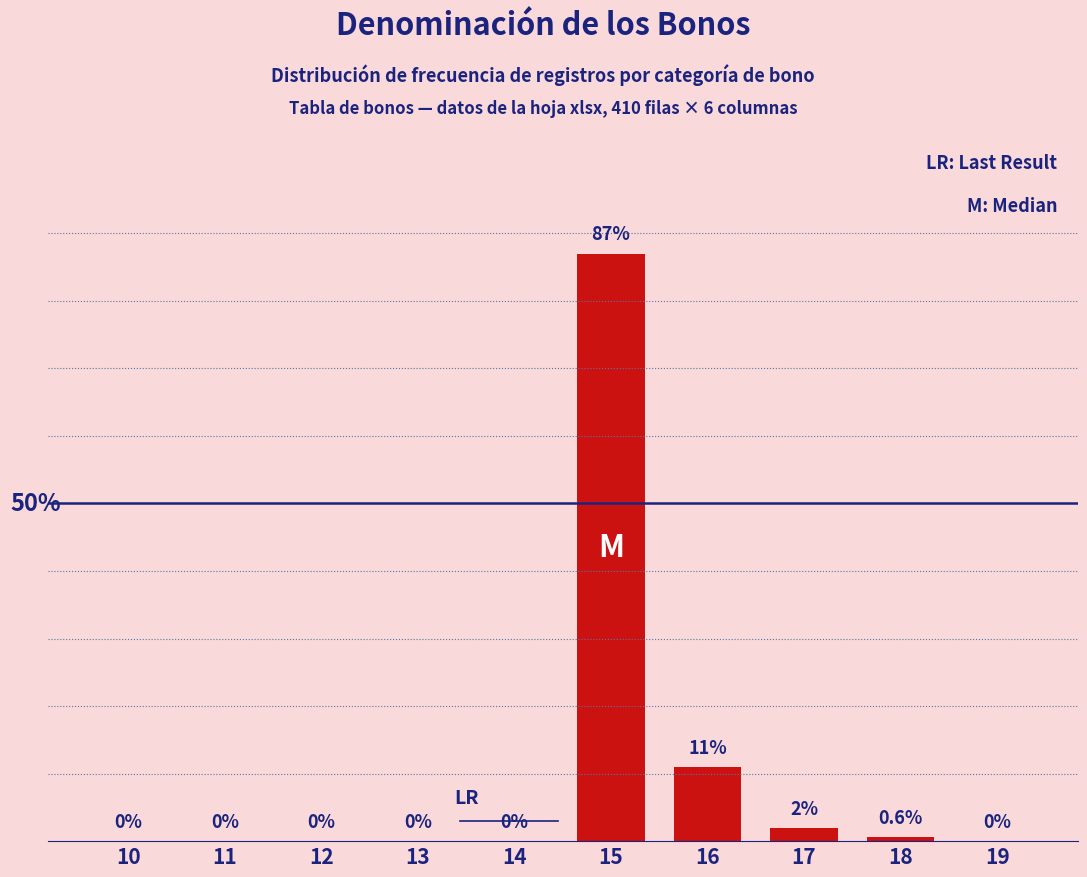

Are the bars horizontal?

No